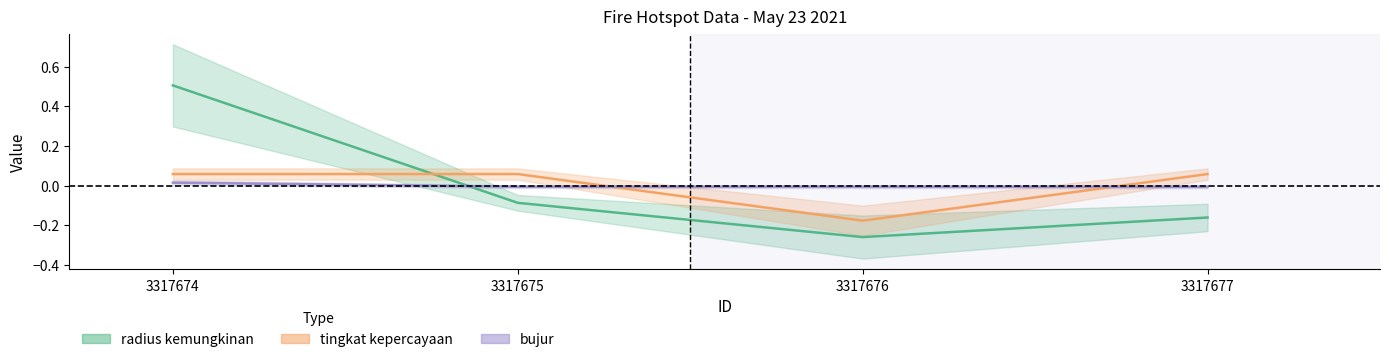

Which series has the largest range (max minus min)?

radius kemungkinan